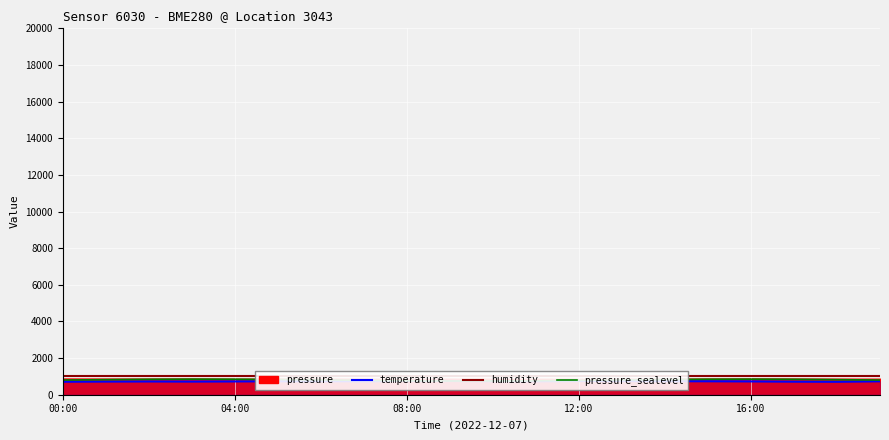

Is it true that humidity equals 1000.0 at 10?

True